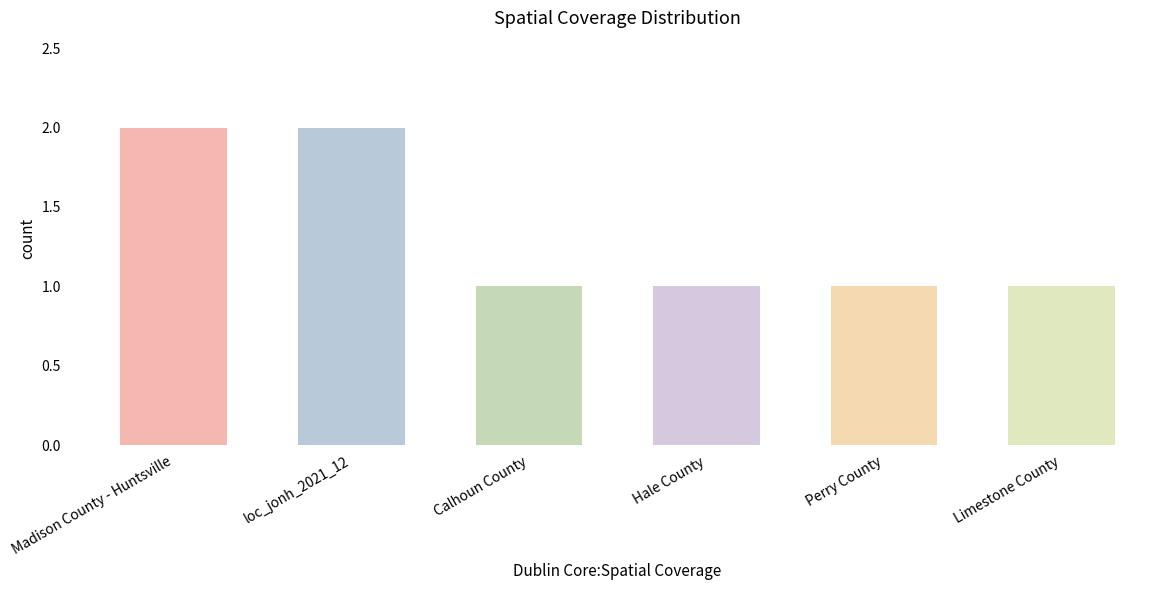

Is it true that the value at Calhoun County is 0?

False